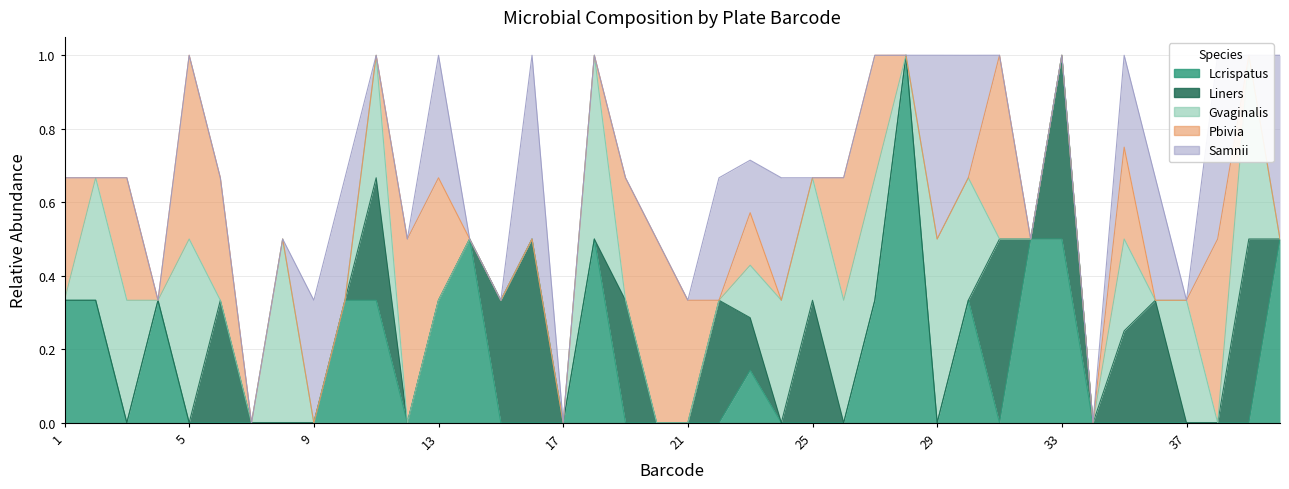

What is the difference between the maximum and minimum values in the Pbivia series?

0.5